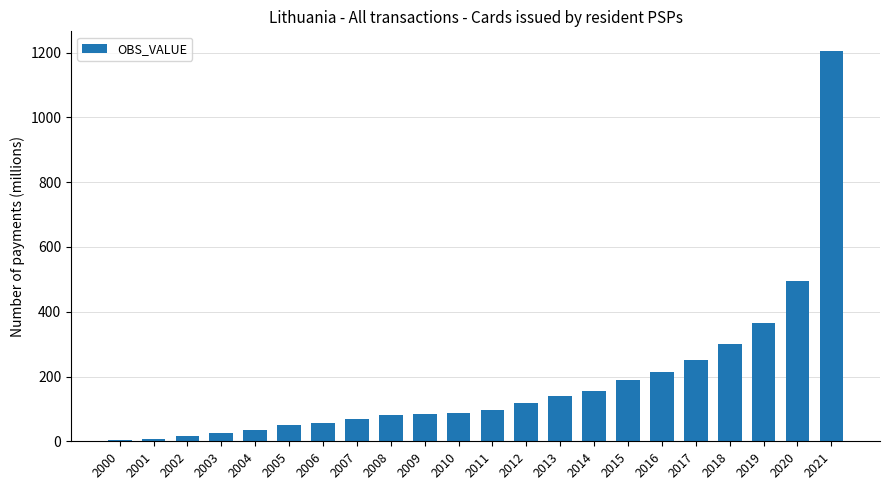

At which label is the value closest to 604?

2020